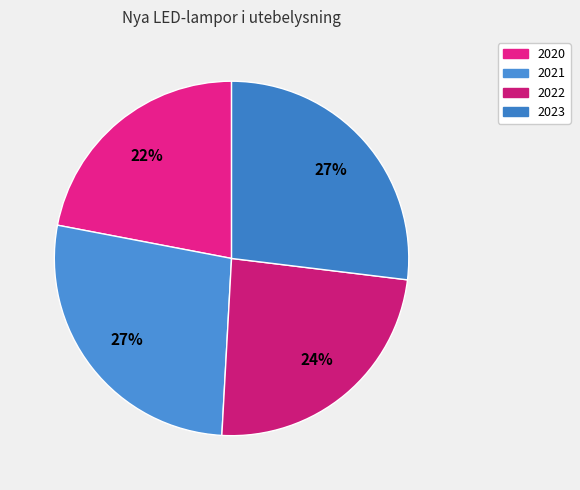

Approximately how many times larger is the value at 2023 compared to 2020?

1.2